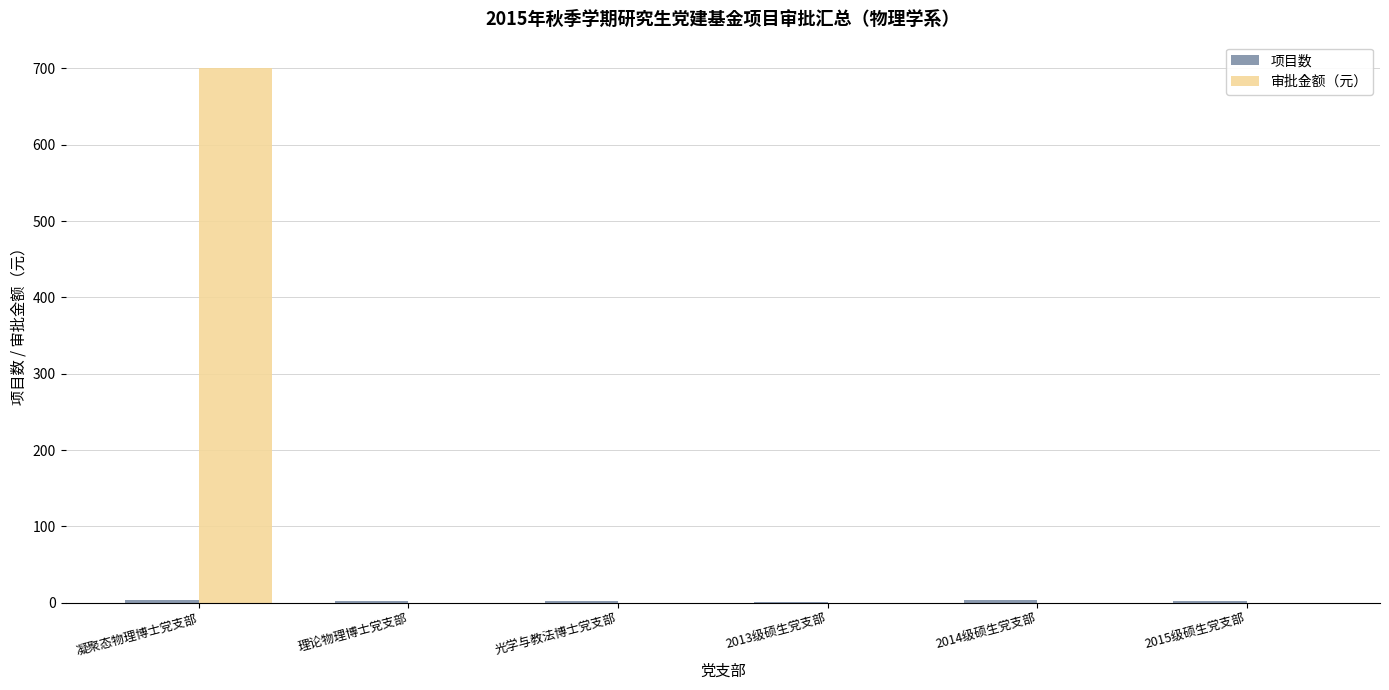

Which series has the largest total across all categories?

审批金额（元）